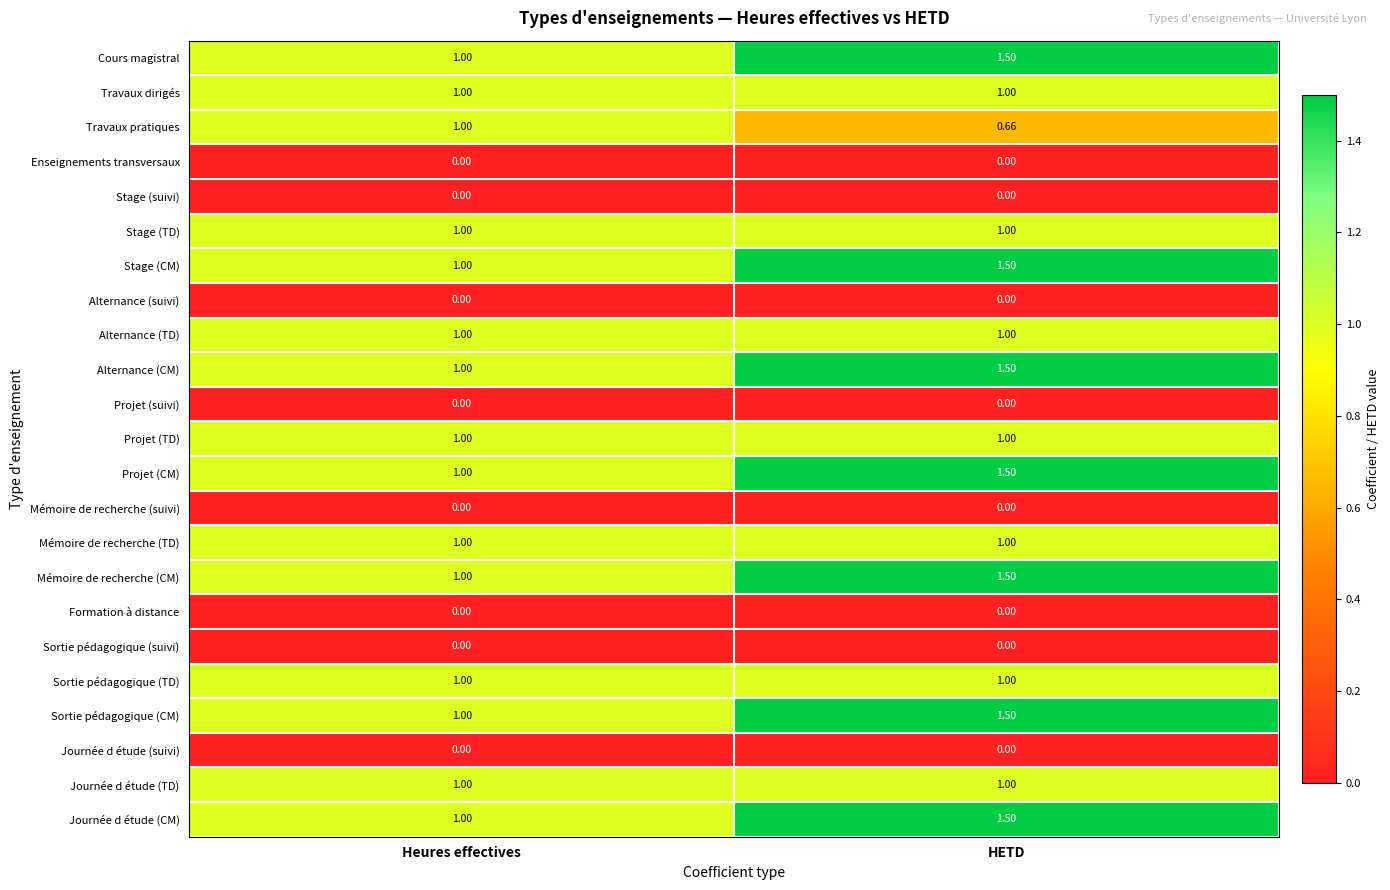

At which label is Alternance (CM) closest to 1?

Heures effectives